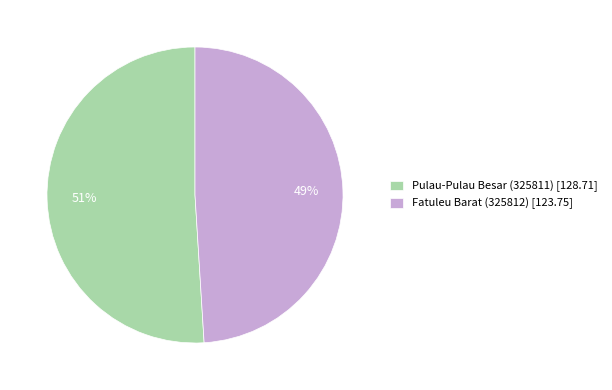

To the nearest percent, what percentage of the pie is Fatuleu Barat (325812)?

49%